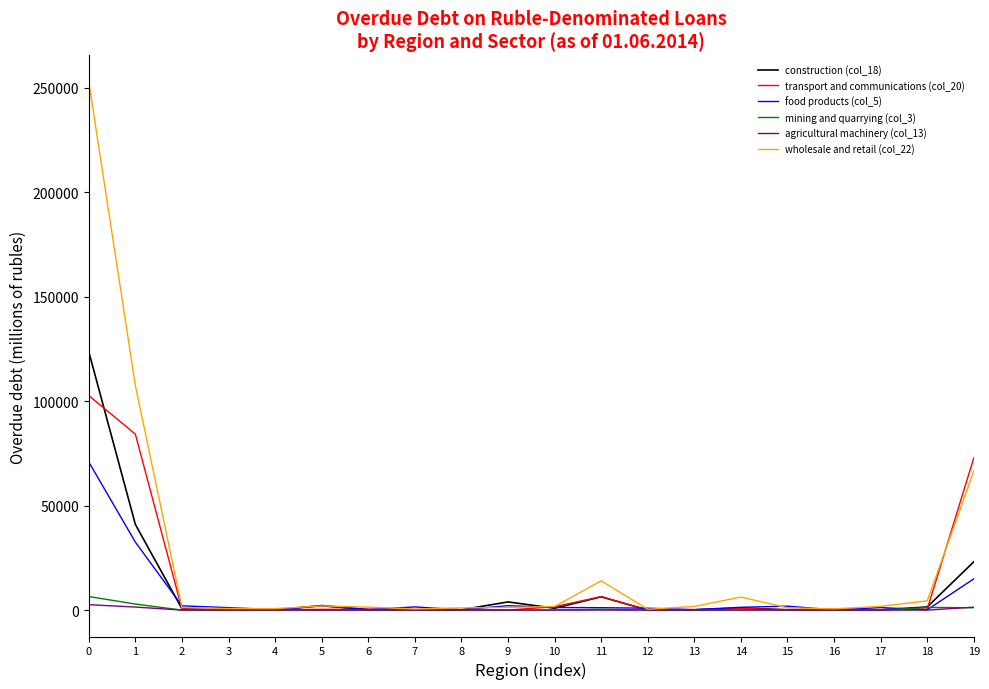

The value of wholesale and retail (col_22) at 1 is 190489. True or false?

False